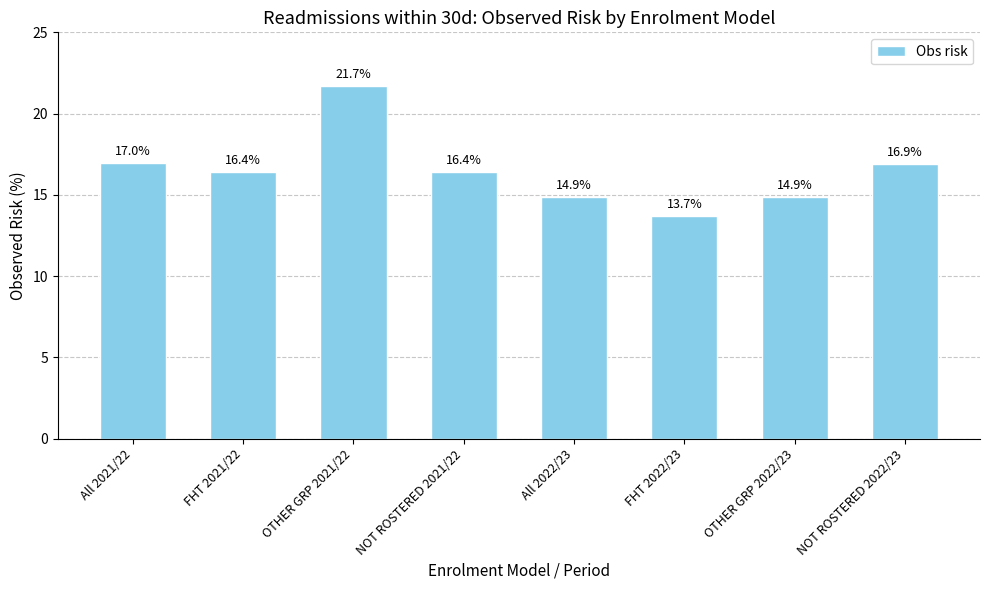

Where does the data first go above 16?

All 2021/22